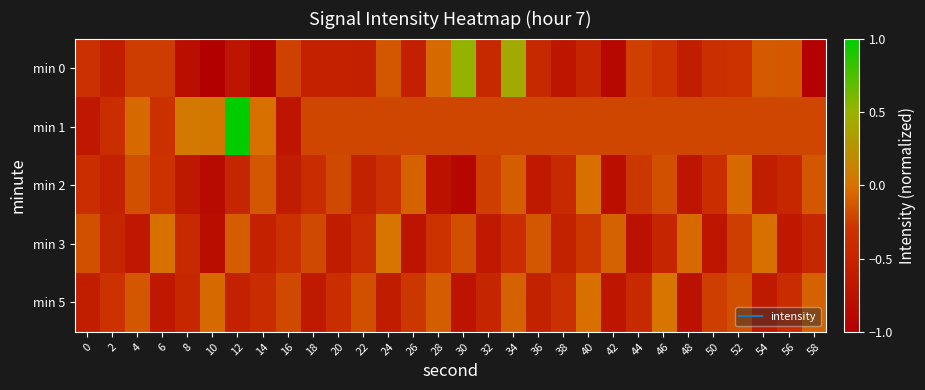

What is the spread (max minus min) of values at 52?

0.3